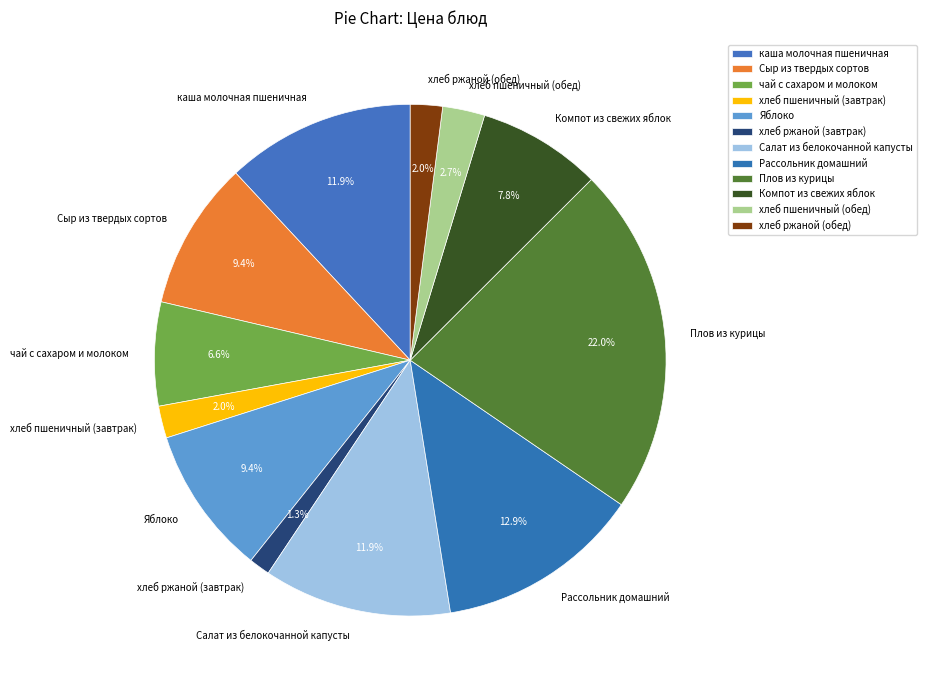

How many slices are in this pie chart?

12